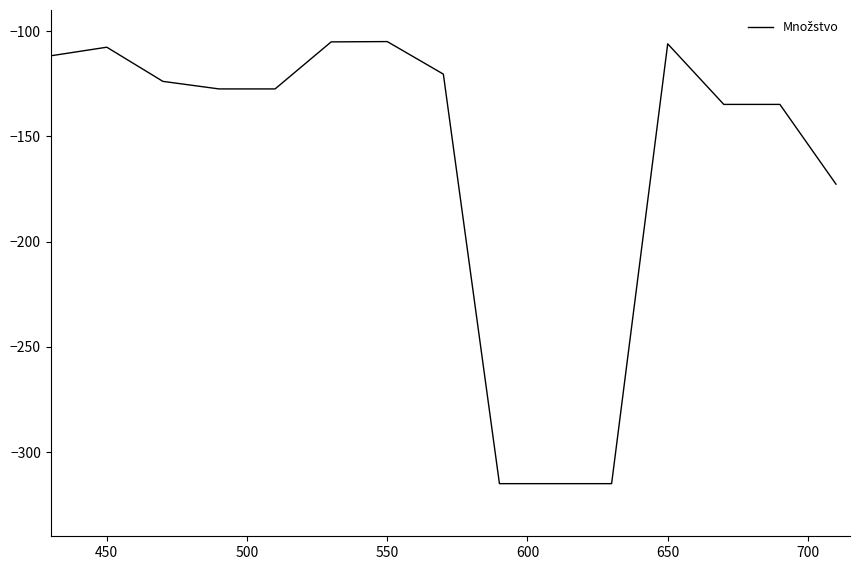

What is the difference between the maximum and minimum values?

210.0